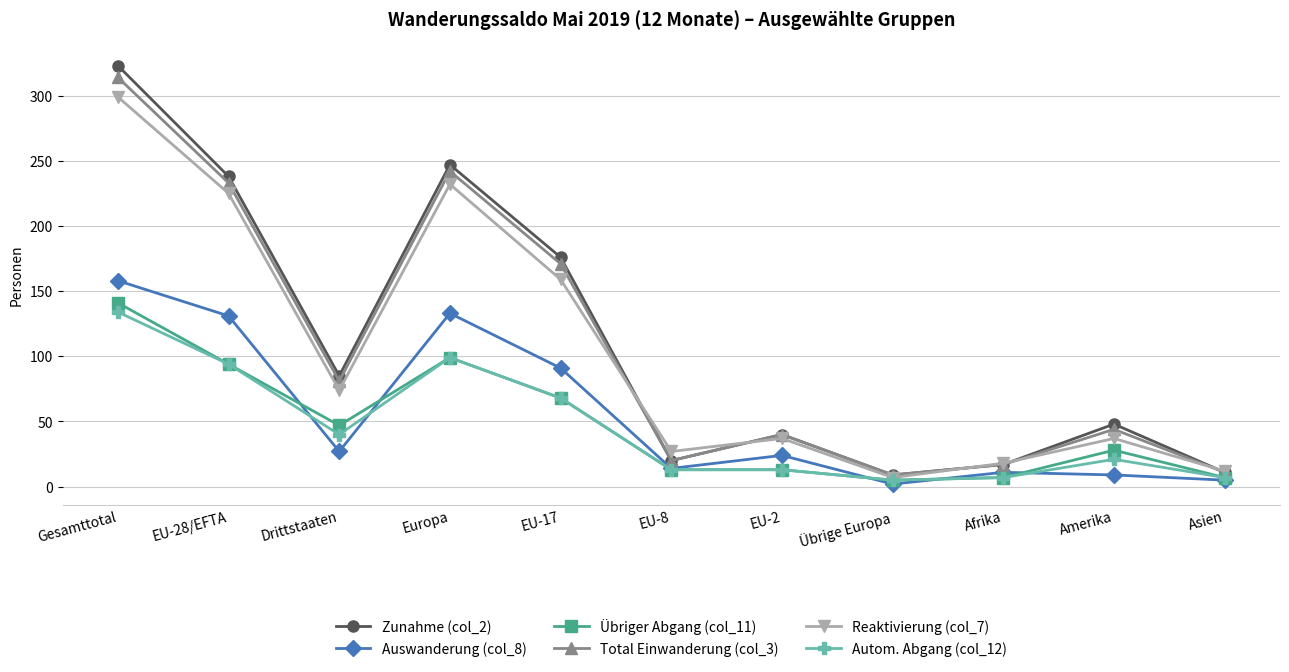

What is the average value of the Total Einwanderung (col_3) series?

107